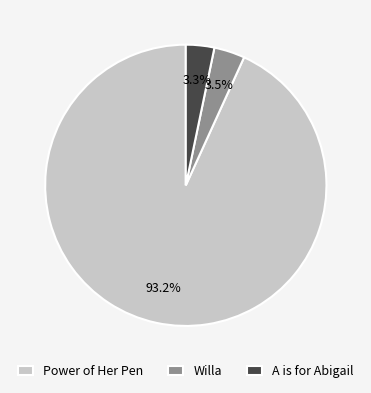

True or false: A is for Abigail accounts for 3% of the total.

True